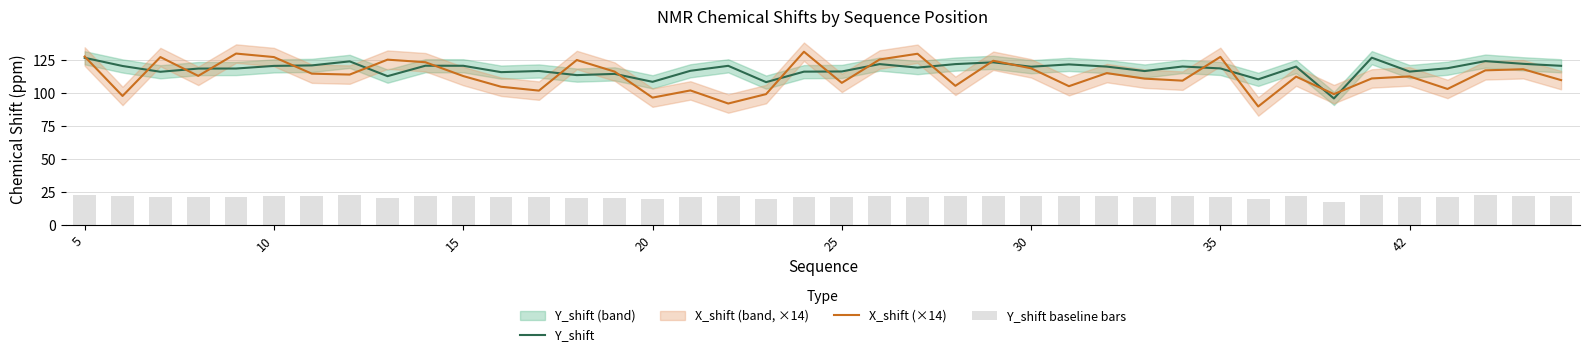

How many data points in X_shift (×14) are above 113?

20